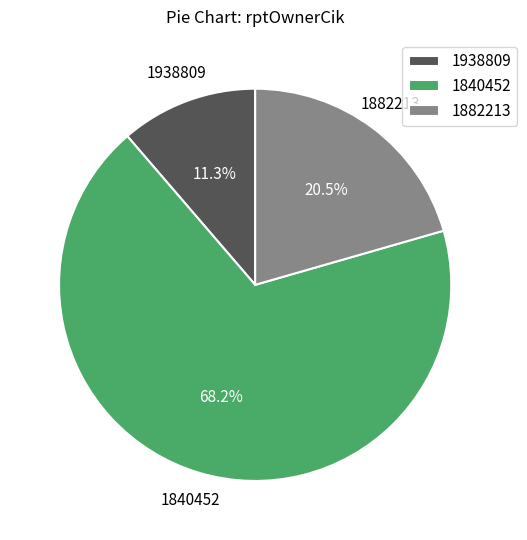

Is 1938809 the majority of the pie?

No